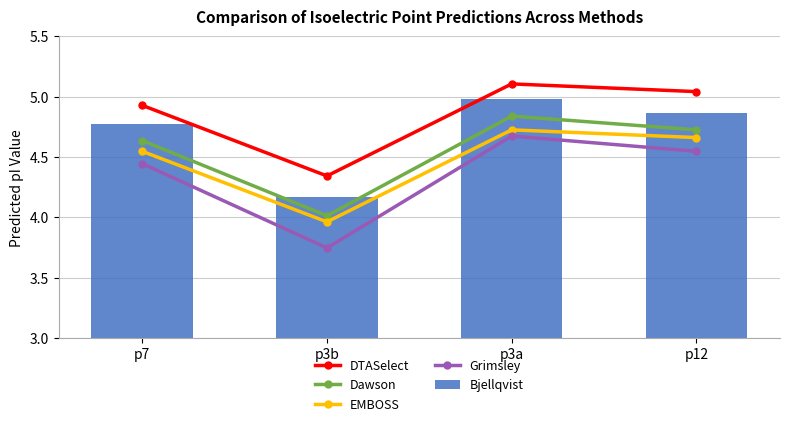

What is the sum of all Bjellqvist values?

18.8